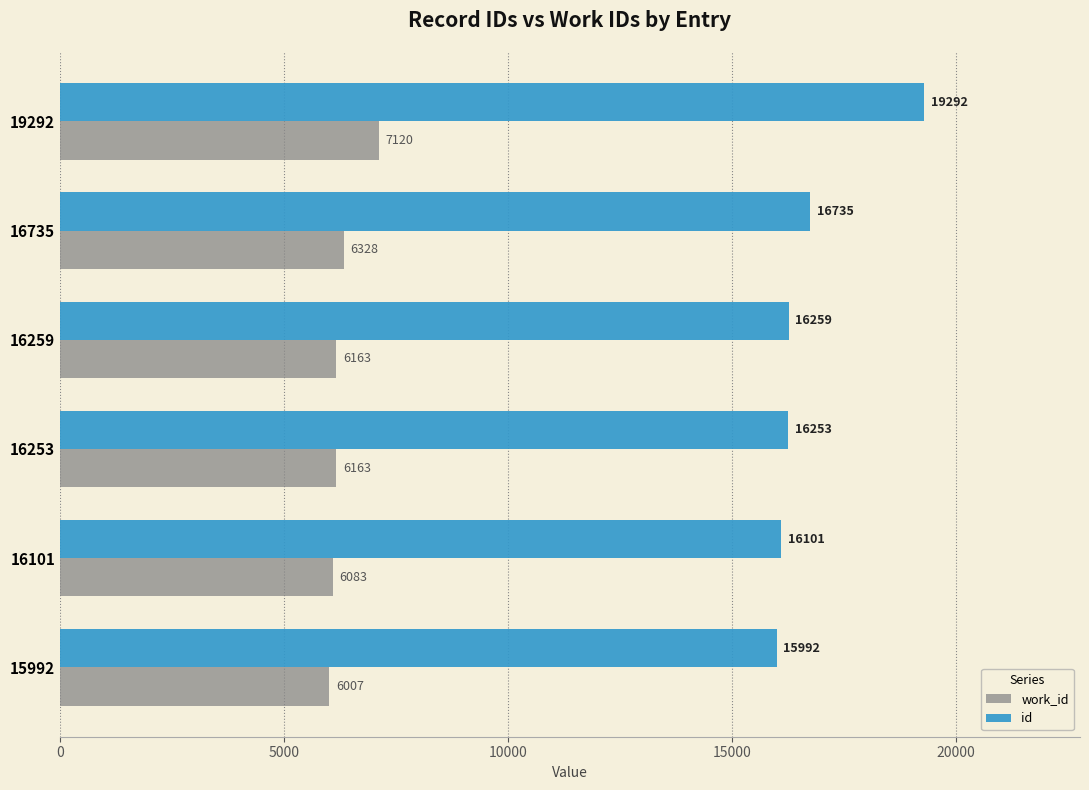

Rank the series by their maximum value, from lowest to highest.

work_id, id